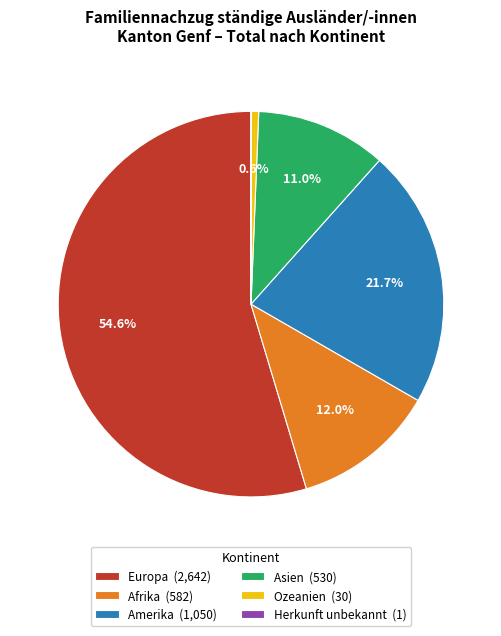

Combined, do Amerika (1,050) and Asien (530) account for over 50%?

No